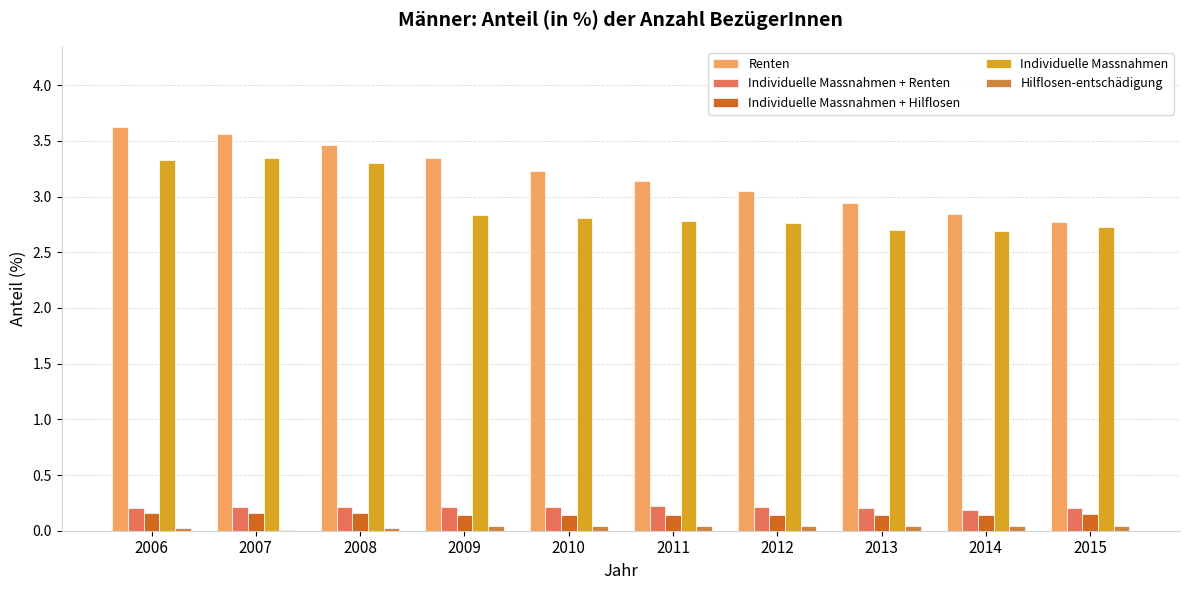

How many distinct data groups are displayed?

5